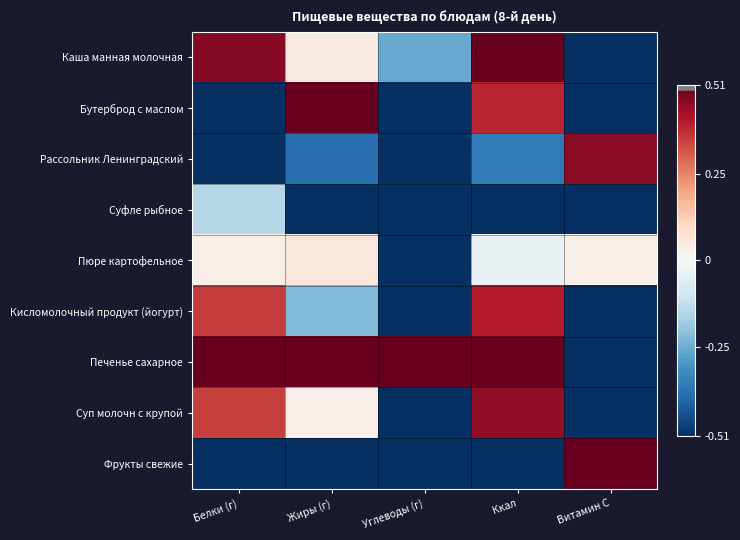

What is the spread (max minus min) of values at Витамин С?

2.0